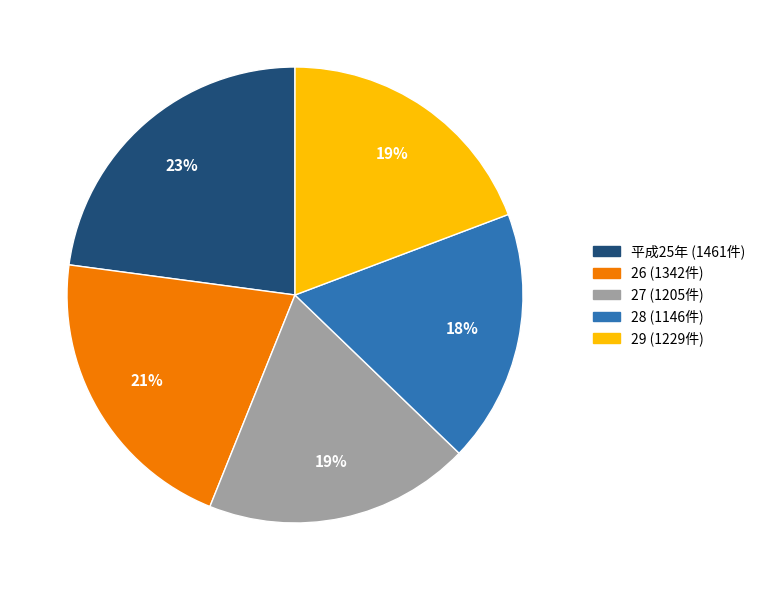

Is it true that 平成25年 is 14% of the pie?

False